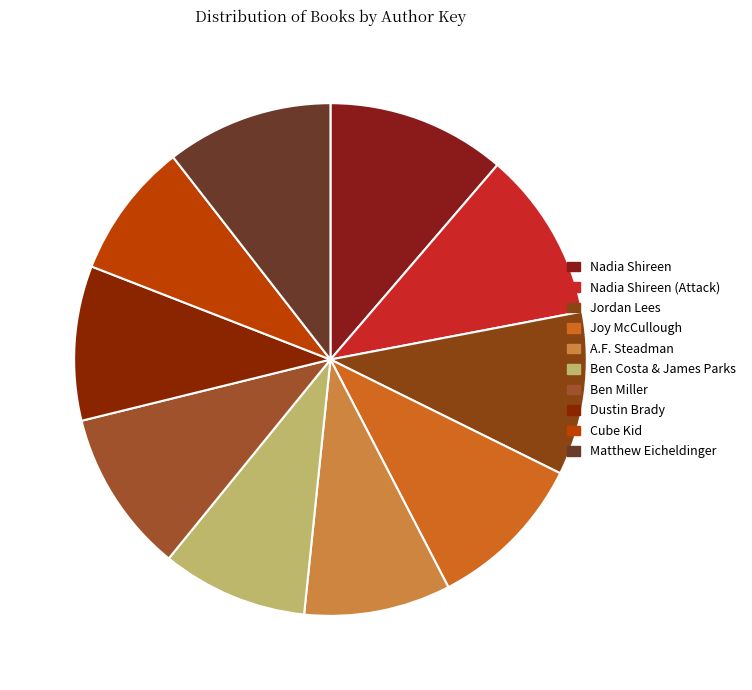

Which slice is the largest?

Nadia Shireen